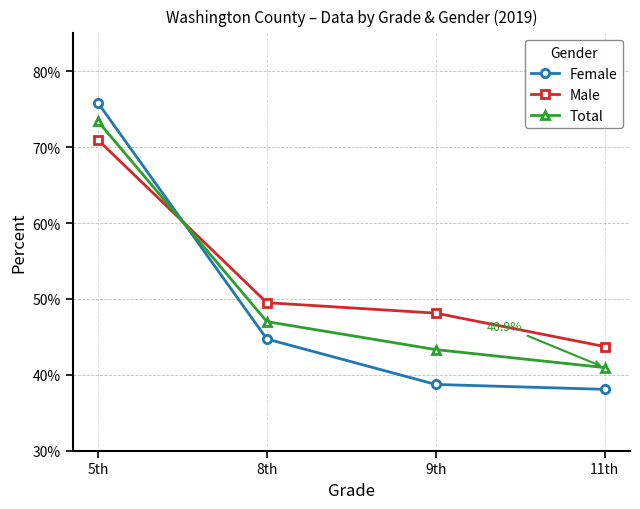

What are all the series names shown in the legend?

Female, Male, Total